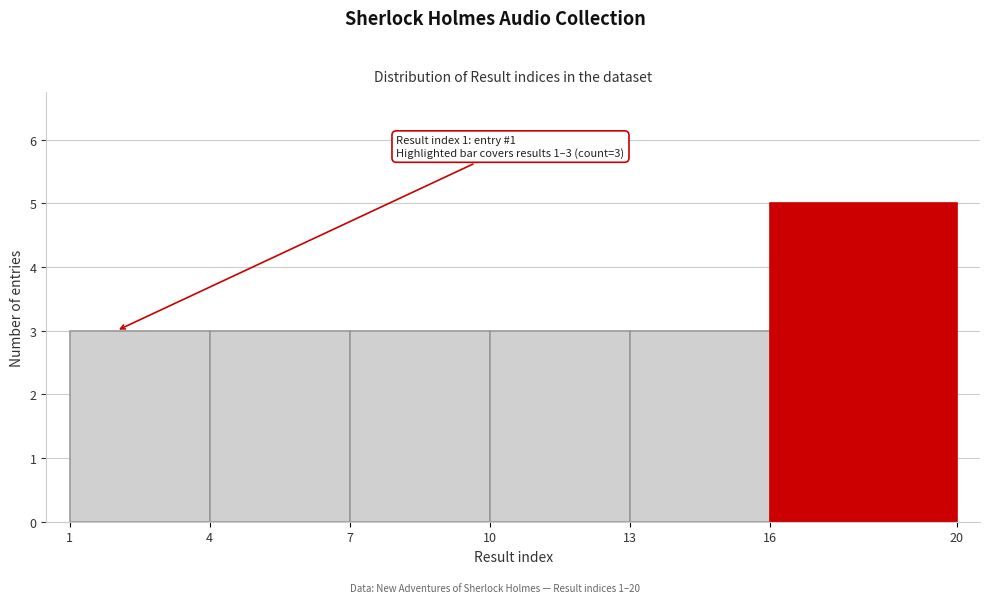

Which range on the x-axis has the tallest bar?

16 to 20